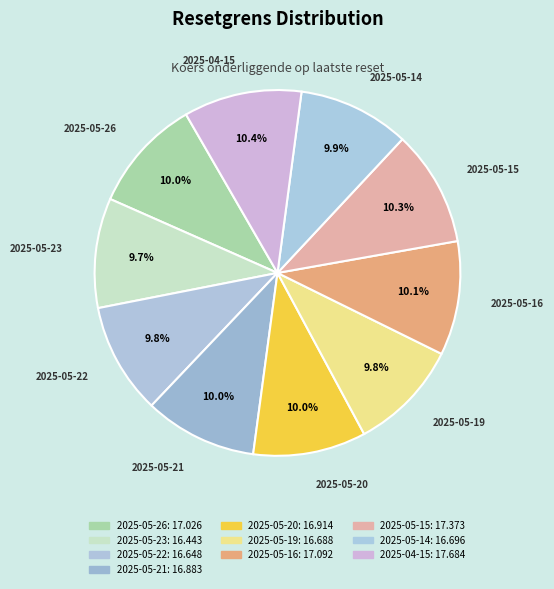

Is 2025-05-26 the majority of the pie?

No